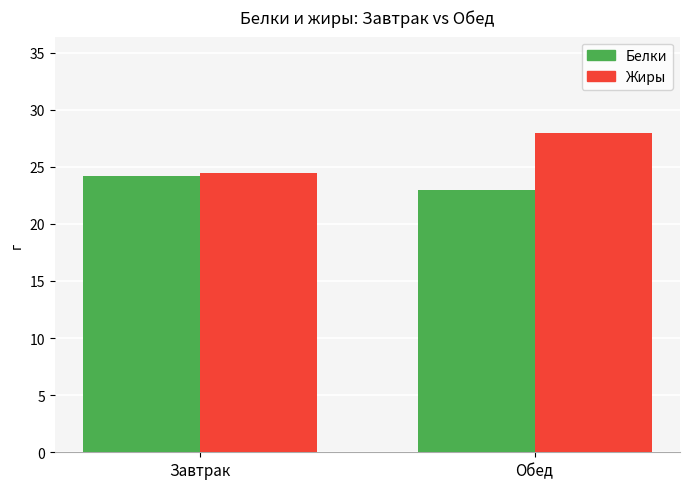

Which label corresponds to the smallest value in the chart?

Обед